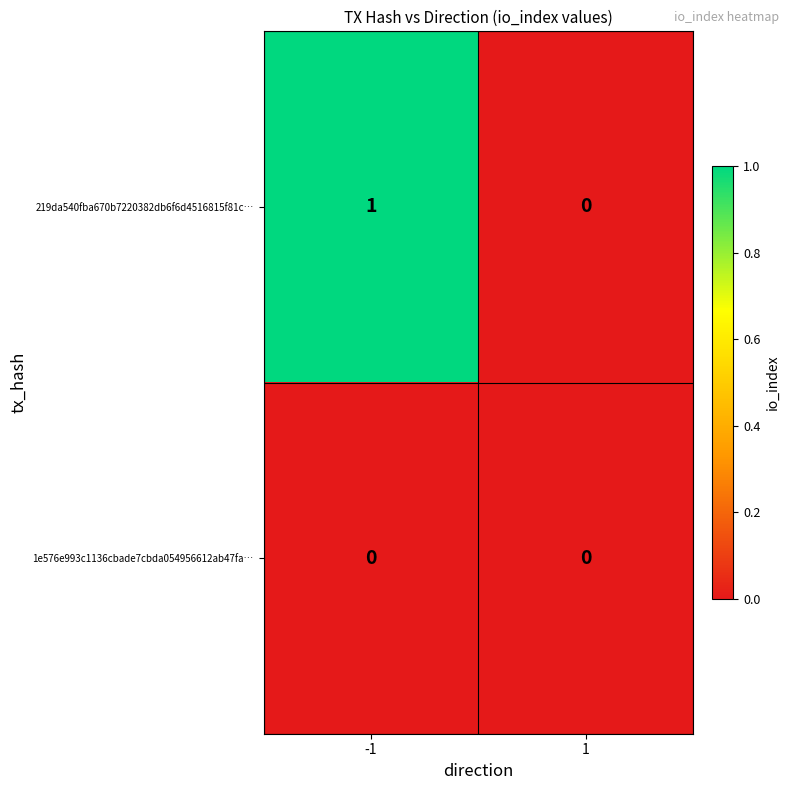

List the series in order of their peak value, highest first.

219da540fba670b7220382db6f6d4516815f81c…, 1e576e993c1136cbade7cbda054956612ab47fa…